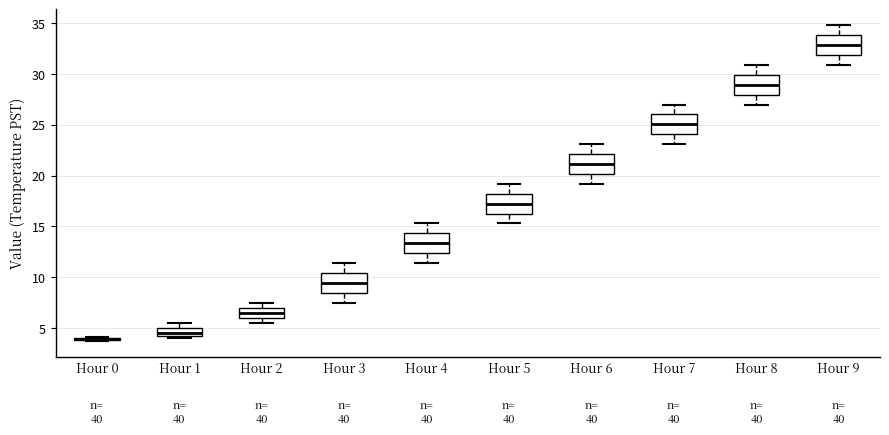

Where is the upper edge of the box for Hour 4 on the y-axis? The values are not printed on the chart, so give them approximately, as read against the axis.

14.5